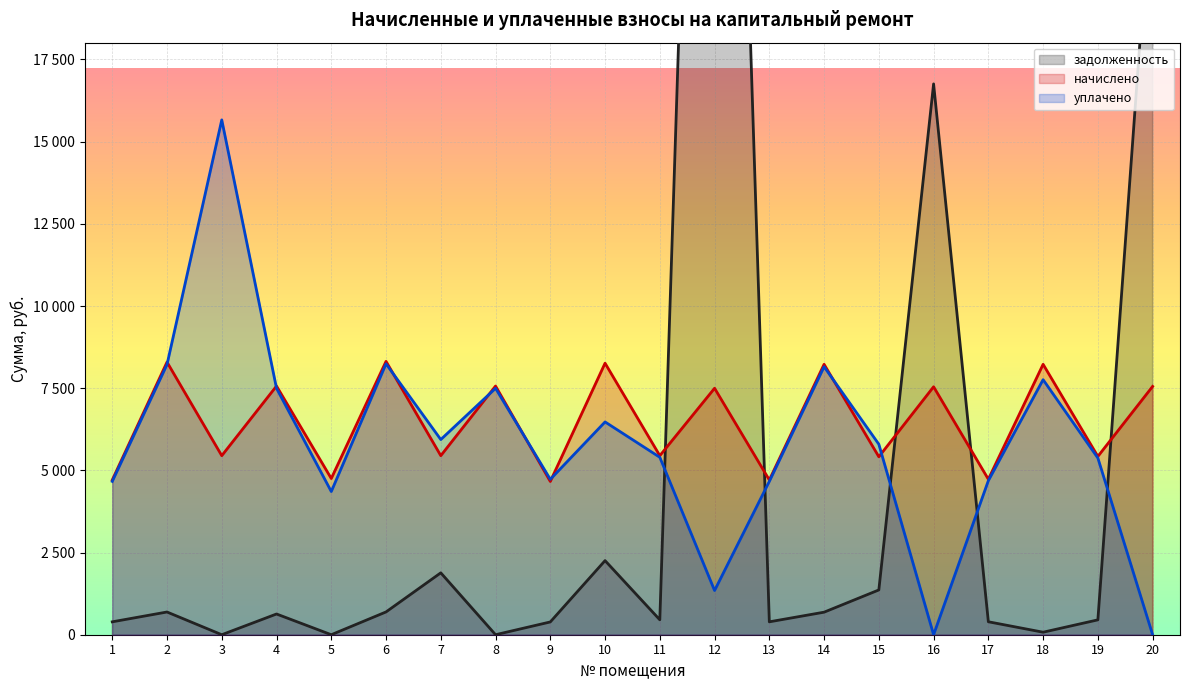

True or false: уплачено has a value of 4687.2 at 17.

True